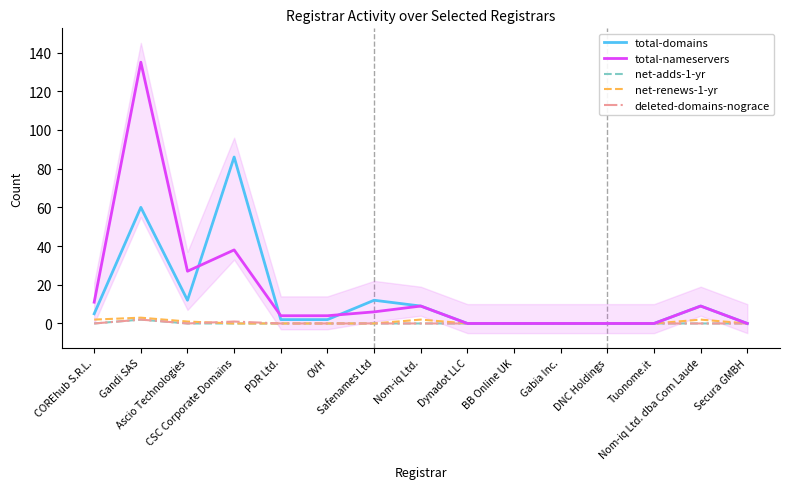

Is it true that net-renews-1-yr equals 1 at Ascio Technologies?

True